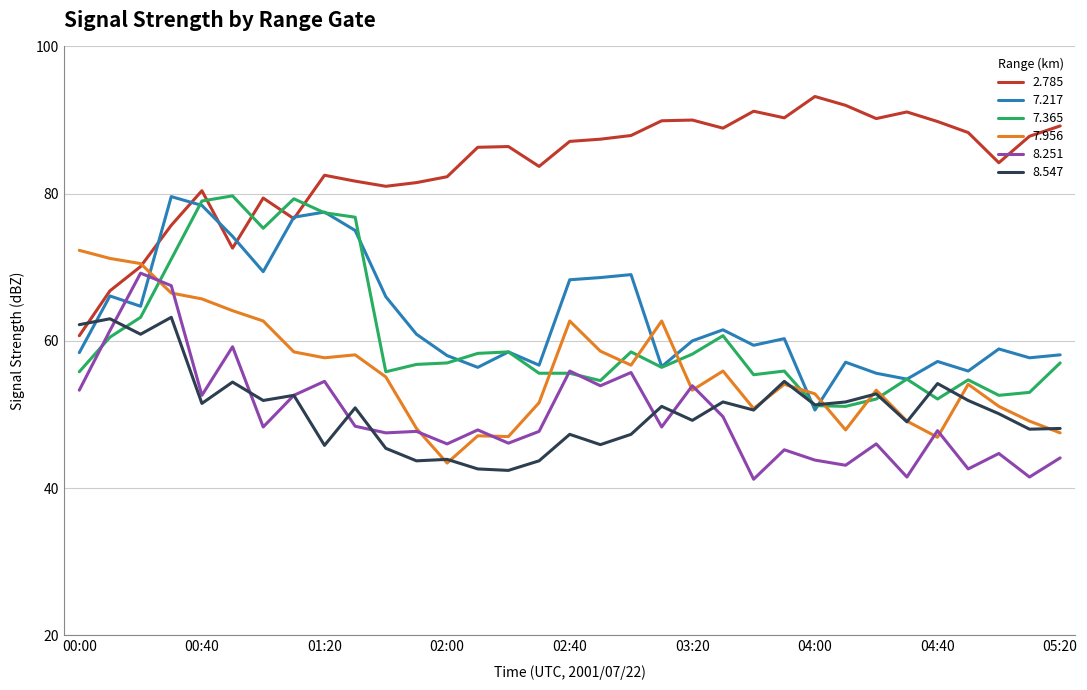

Which series has the largest total across all categories?

2.785